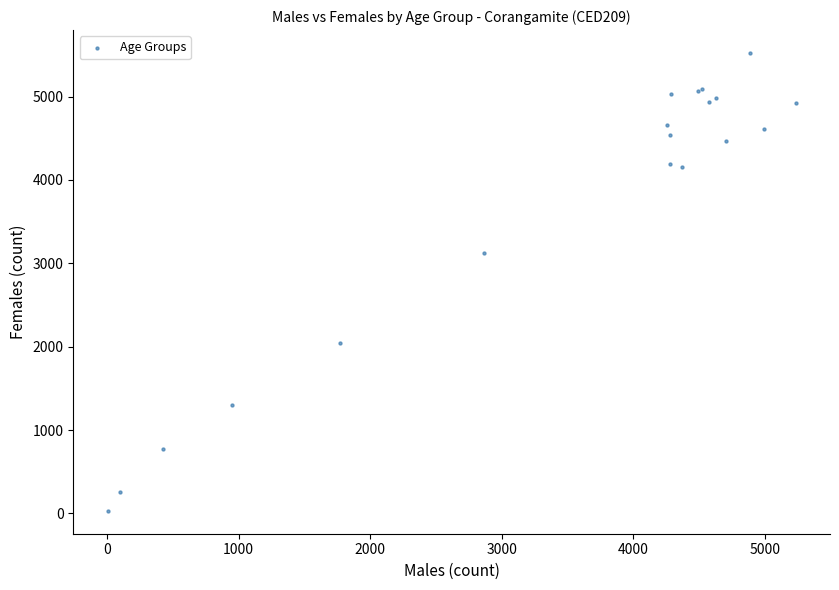

What Y value in the scatter plot is closest to 2776?

3127